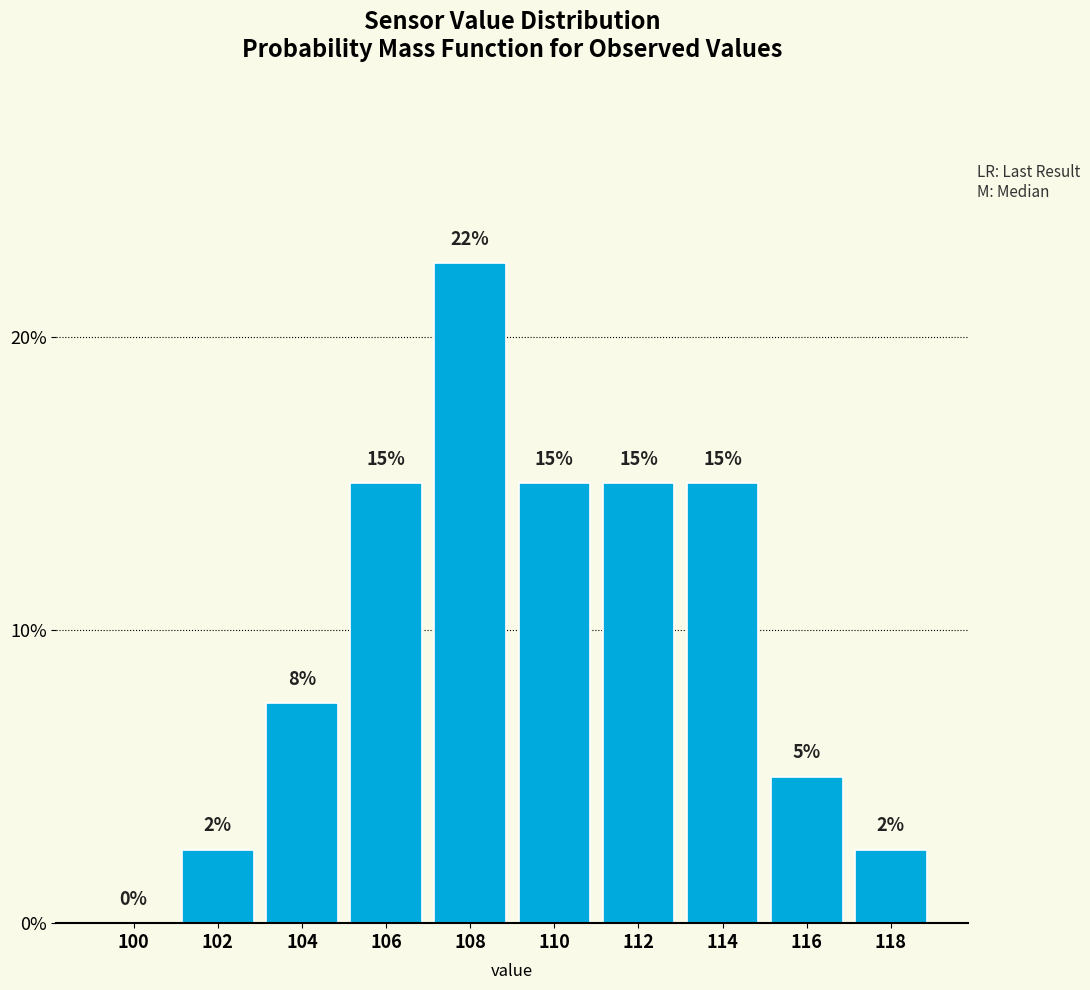

Are the bars horizontal?

No